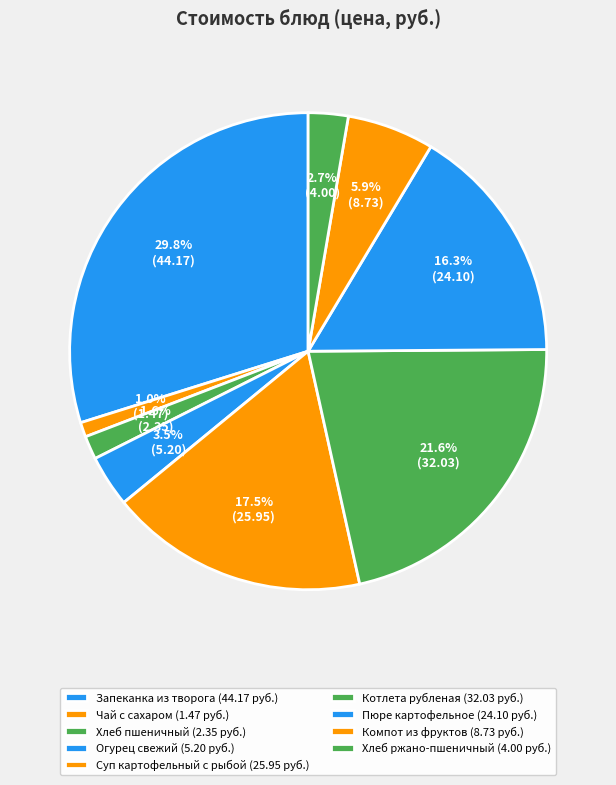

How many segments does this pie chart have?

9